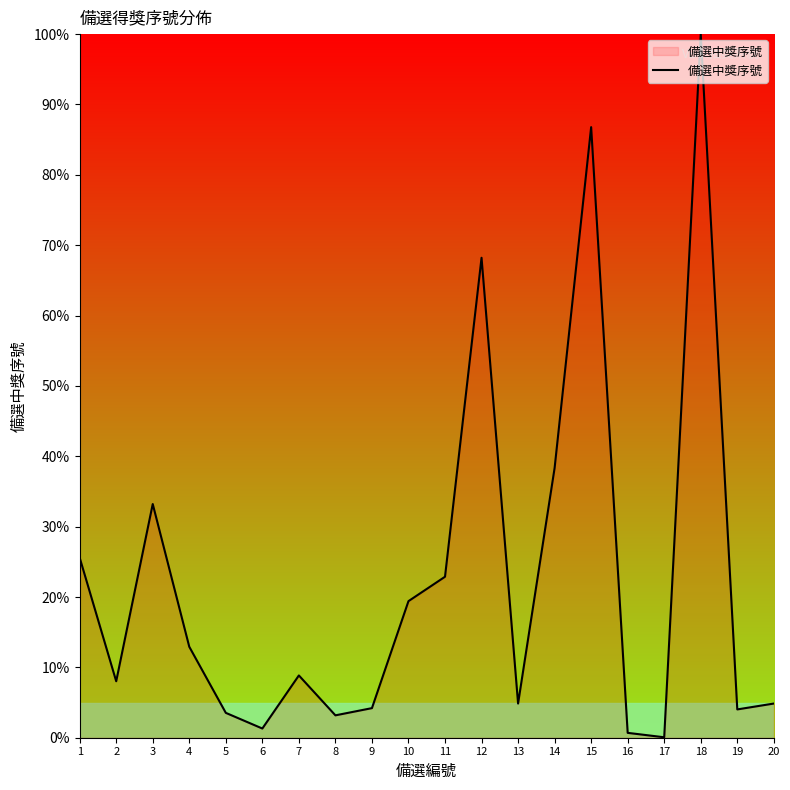

What is the difference between the second highest and second lowest values?

86.1